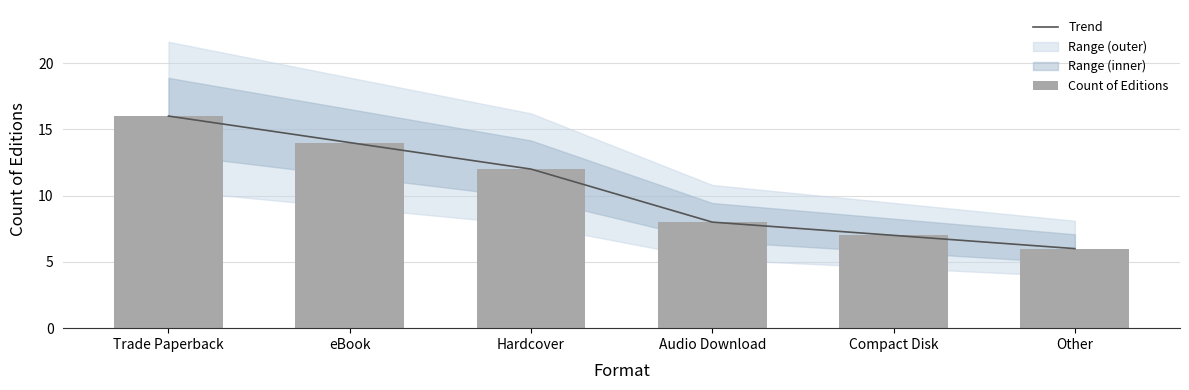

How many values in the Count of Editions series are below 12?

3